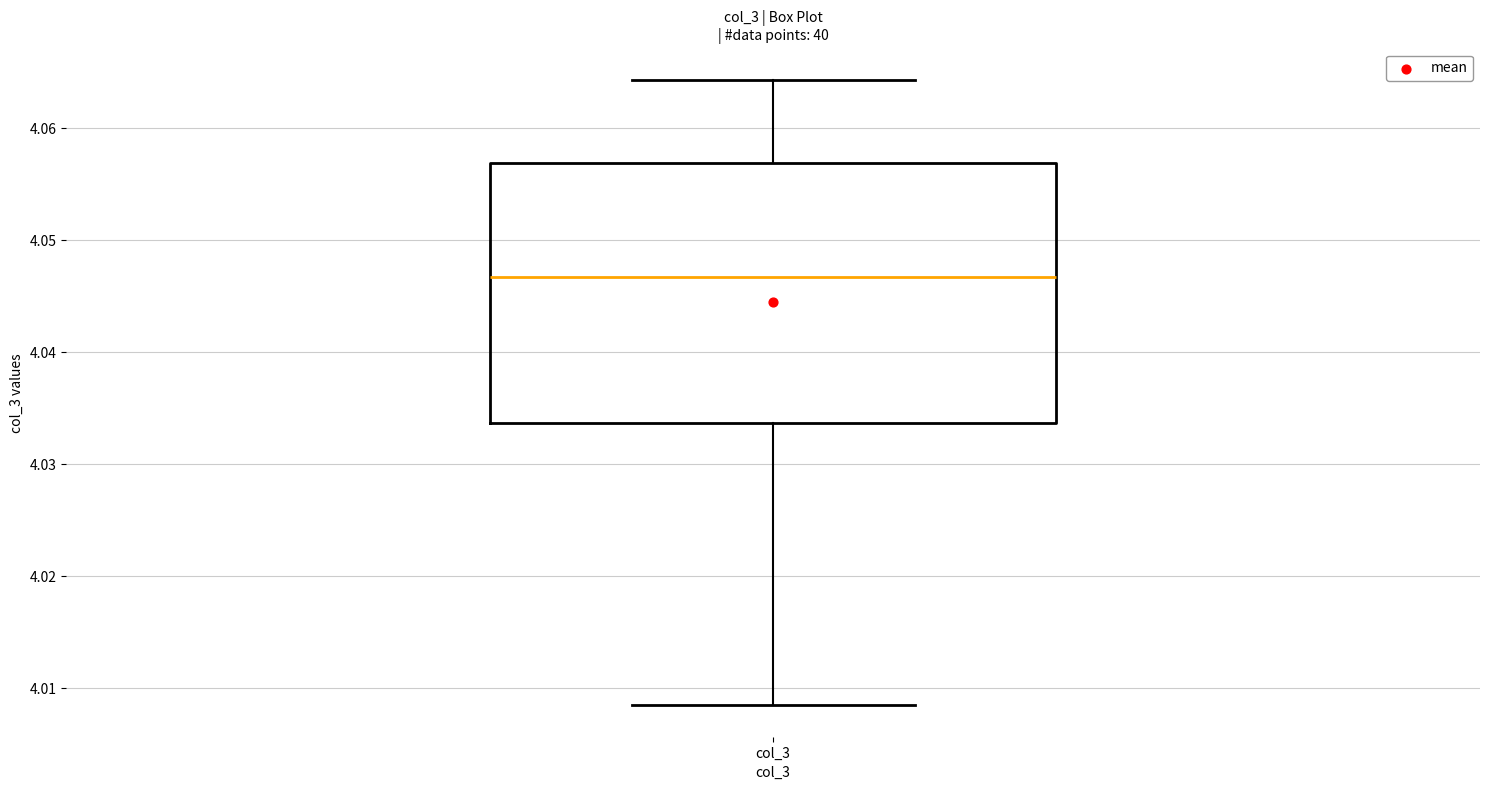

Transcribe this box plot: give where the median line is, the range the box spans, and where the two whiskers end, as read against the y-axis. The values are not printed on the chart, so give them approximately, as read against the axis.

median 4.047, box 4.034 to 4.057, whiskers 4.008 to 4.064